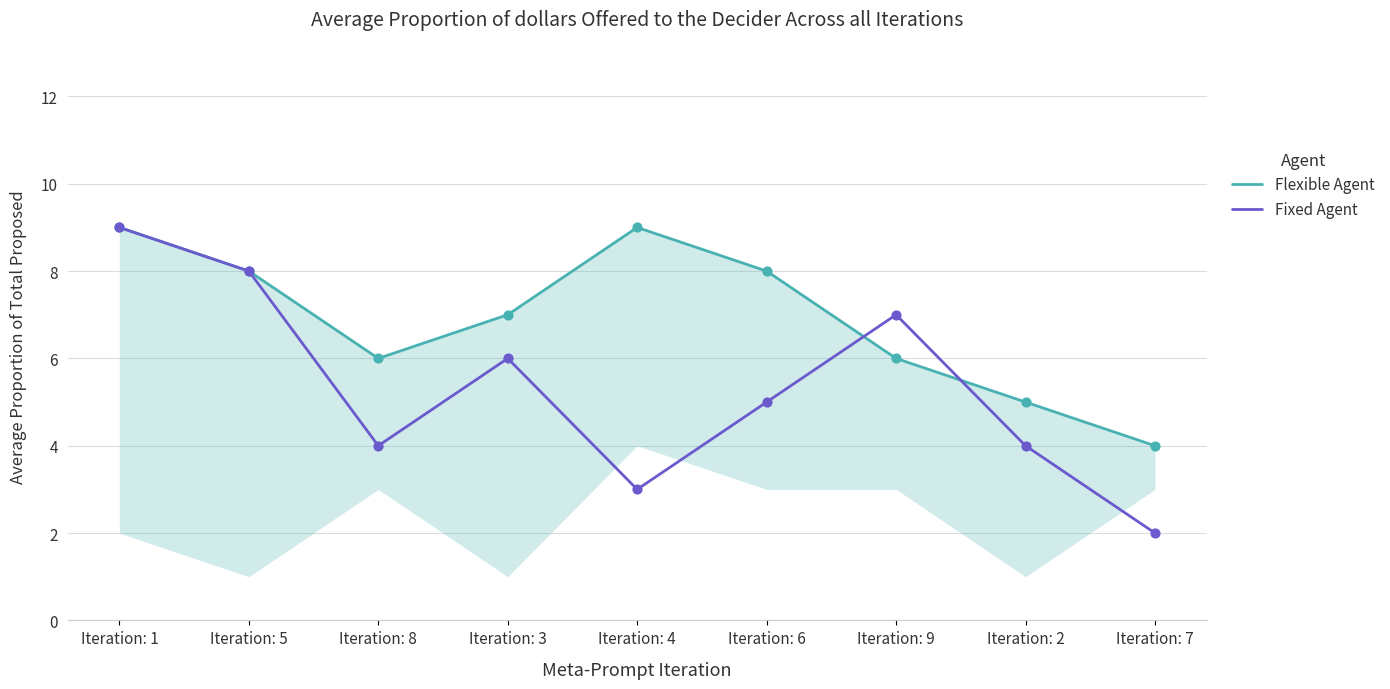

At which category is the sum across all series the highest?

Iteration: 1